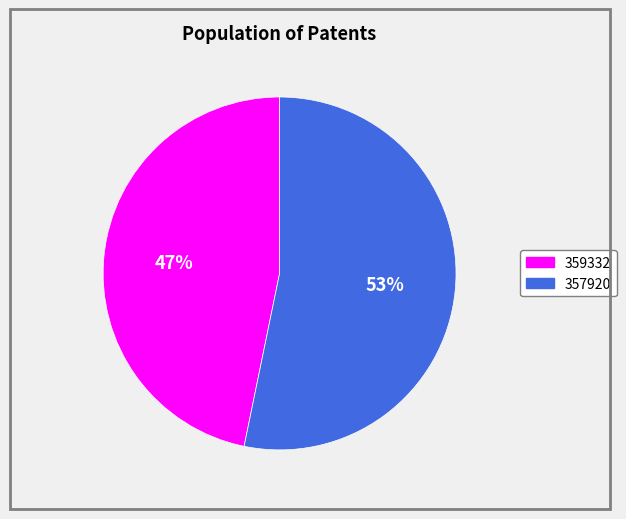

What is the smallest slice in the pie chart?

359332